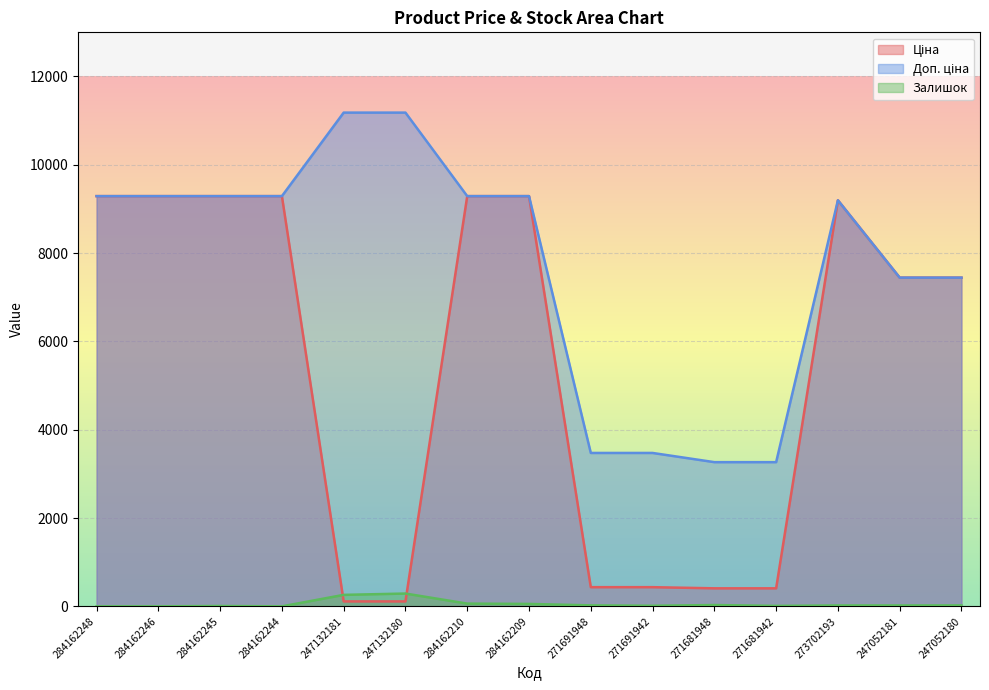

What is the value of the Ціна point at the 4th from the left?

9290.5